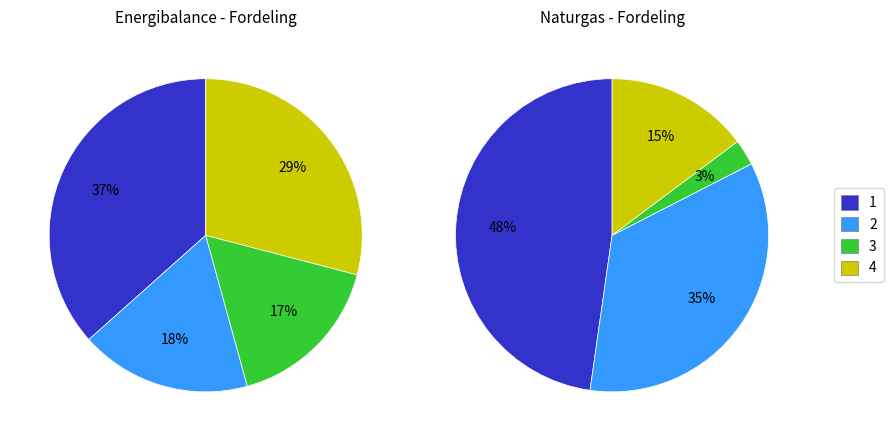

Is 23 the majority of the pie?

No